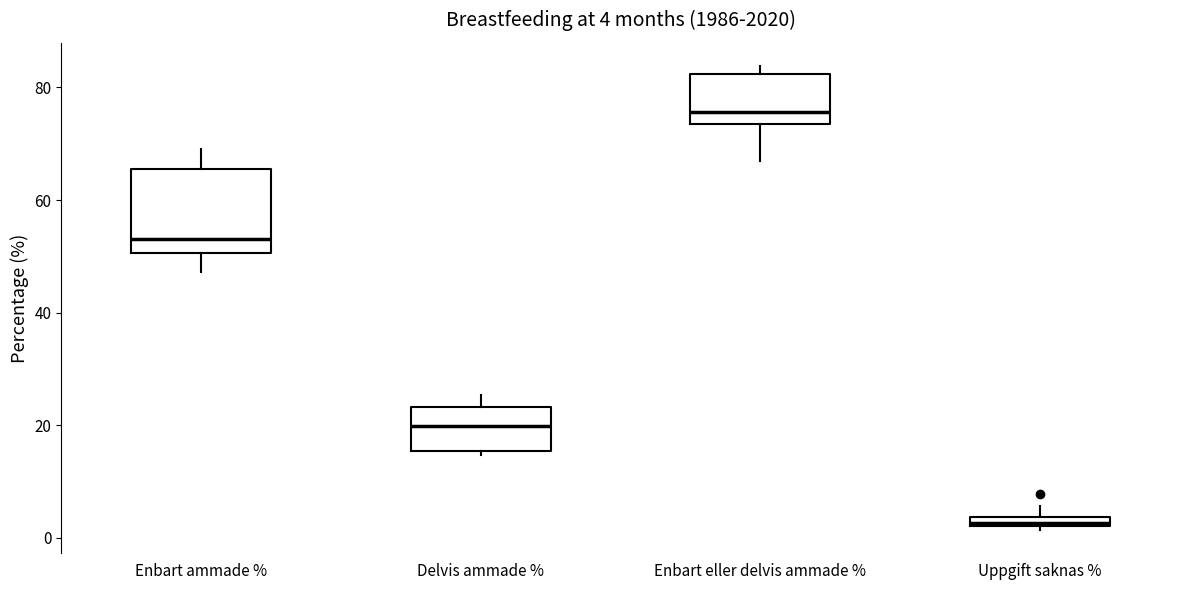

Which box is the tallest, from its lower edge to its upper edge?

Enbart ammade %